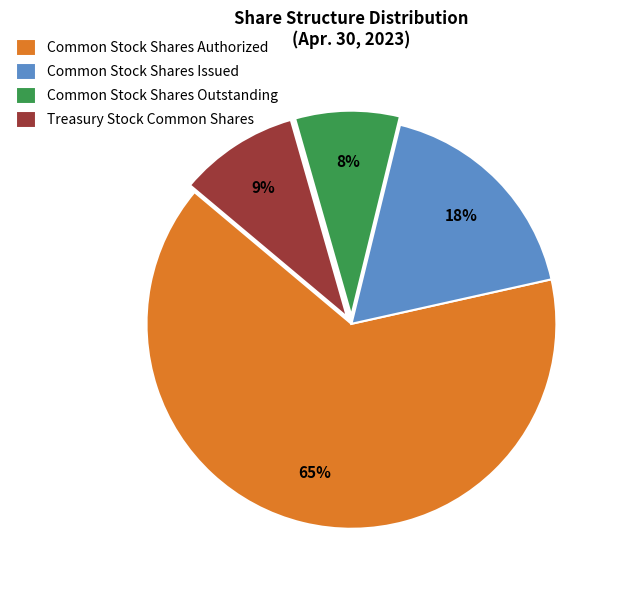

Is there any slice that represents more than half of the pie?

Yes